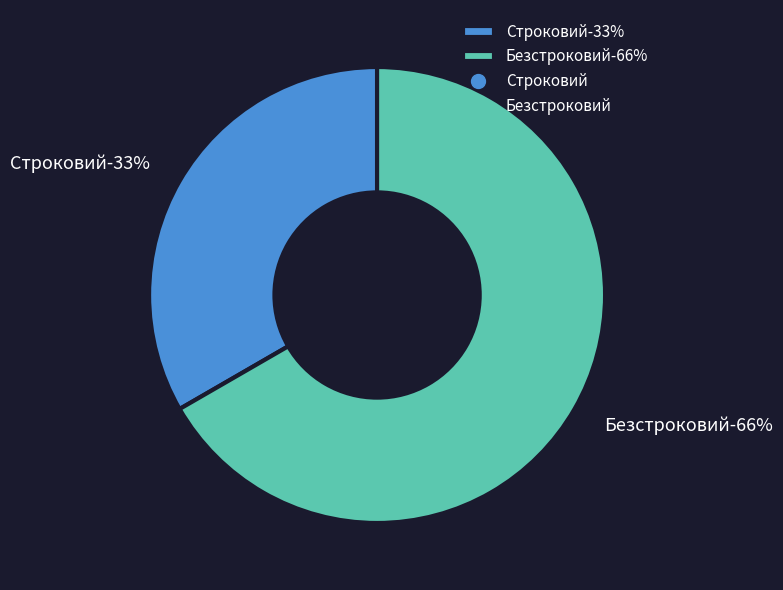

What is the change in value from Строковий to Безстроковий?

+1